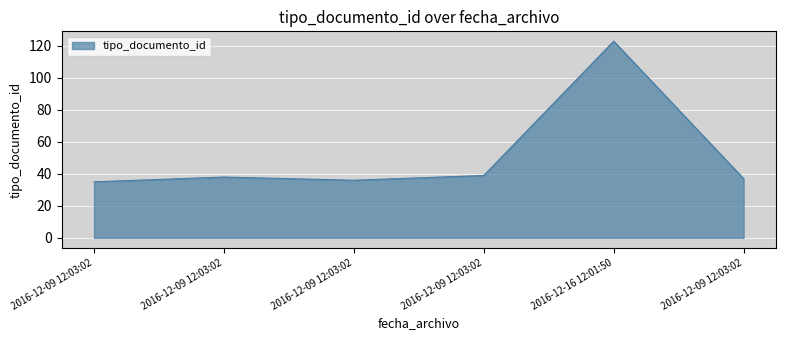

Reading left to right, what are all the values shown in this chart?

35	38	36	39	123	37